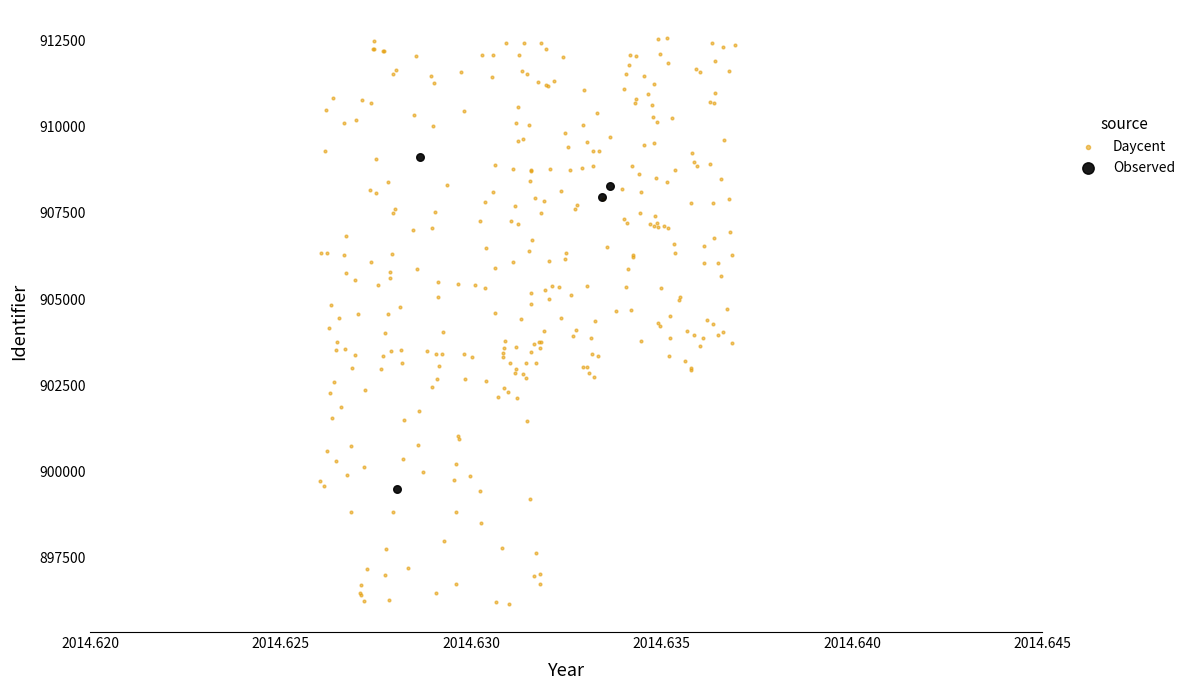

Which series reaches the maximum Y coordinate?

Daycent